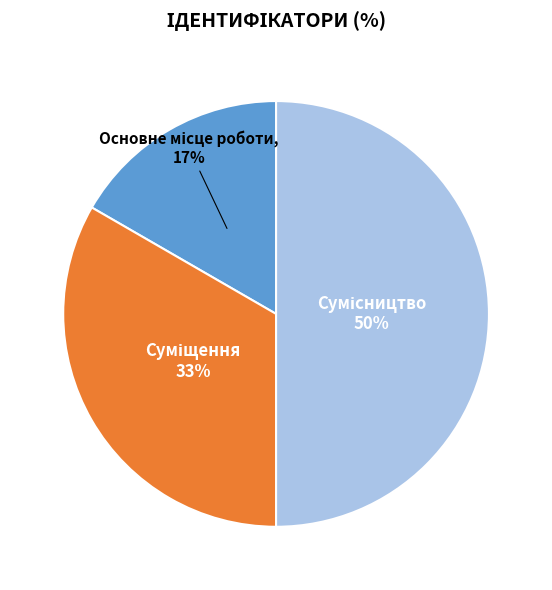

To the nearest percent, what is the difference between the largest and smallest slice percentages?

33%